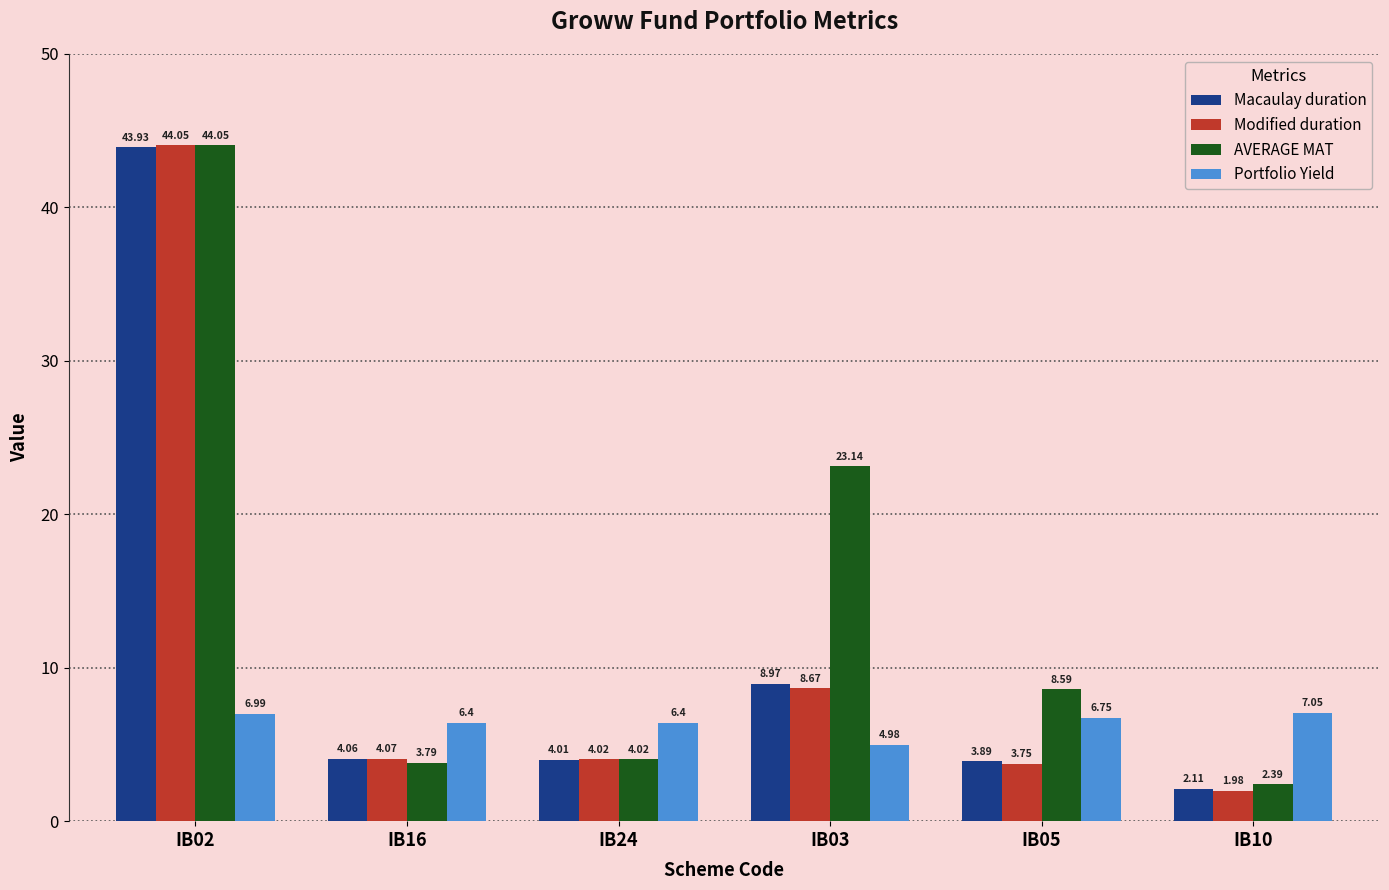

What is the difference between the maximum and second lowest values in the Macaulay duration series?

40.0